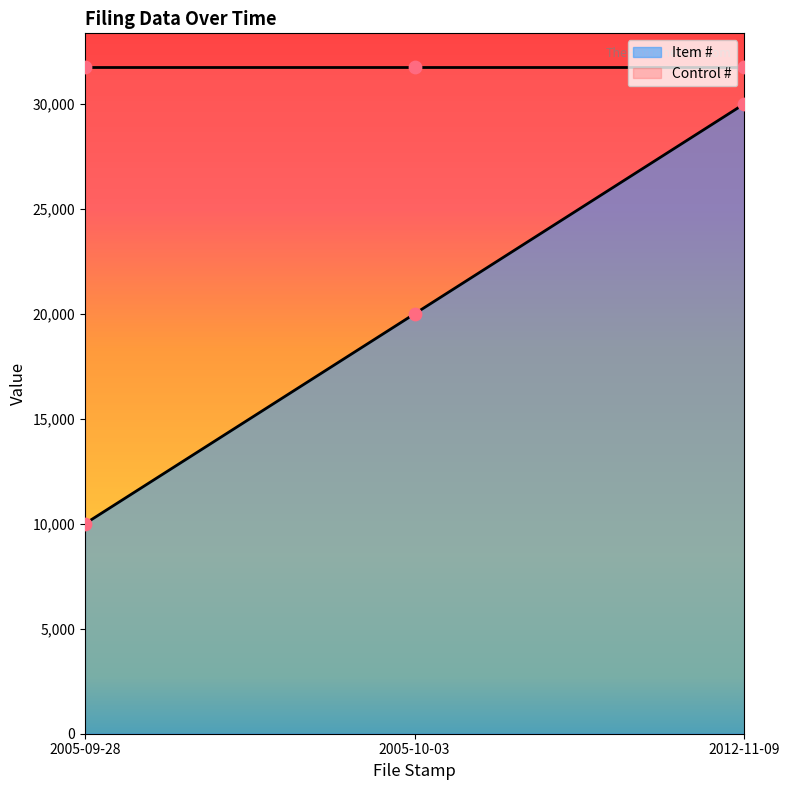

Between 2012-11-09 and 2005-10-03, which is larger?

2012-11-09